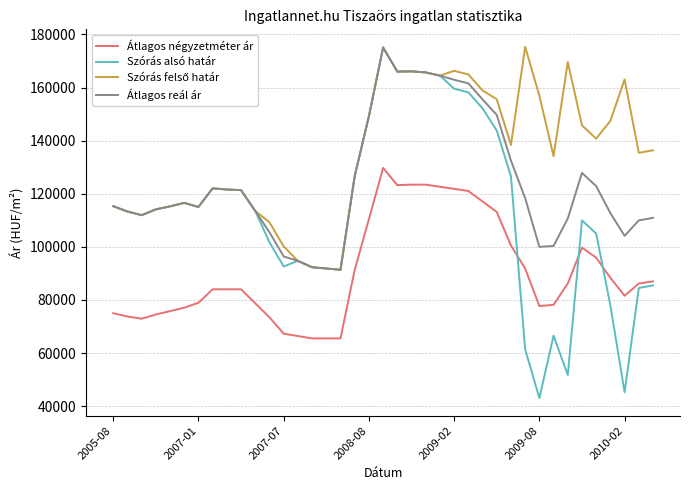

Which series has the widest spread of values?

Szórás alsó határ